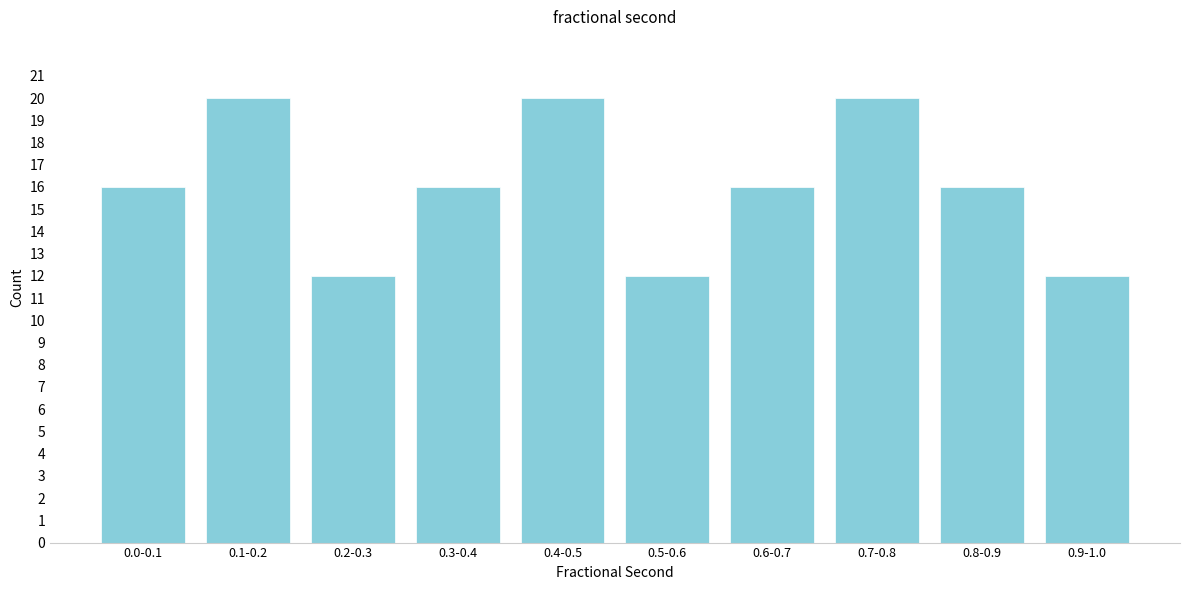

Reading right to left, list all the values displayed in this chart.

0.9-1.0=12	0.8-0.9=16	0.7-0.8=20	0.6-0.7=16	0.5-0.6=12	0.4-0.5=20	0.3-0.4=16	0.2-0.3=12	0.1-0.2=20	0.0-0.1=16